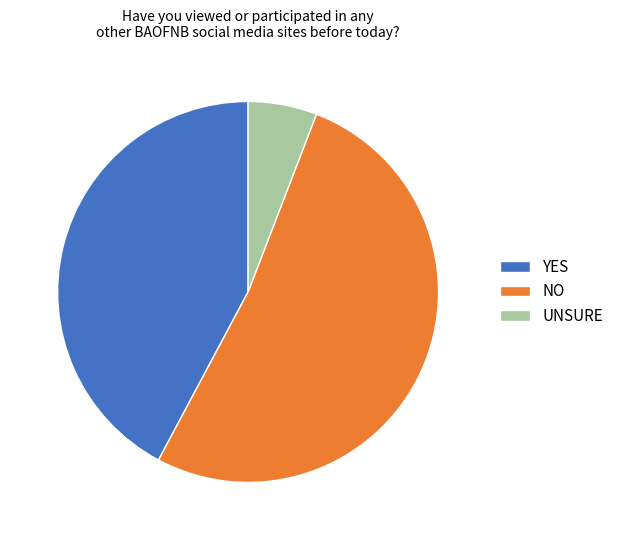

Is there a majority slice in this chart?

Yes